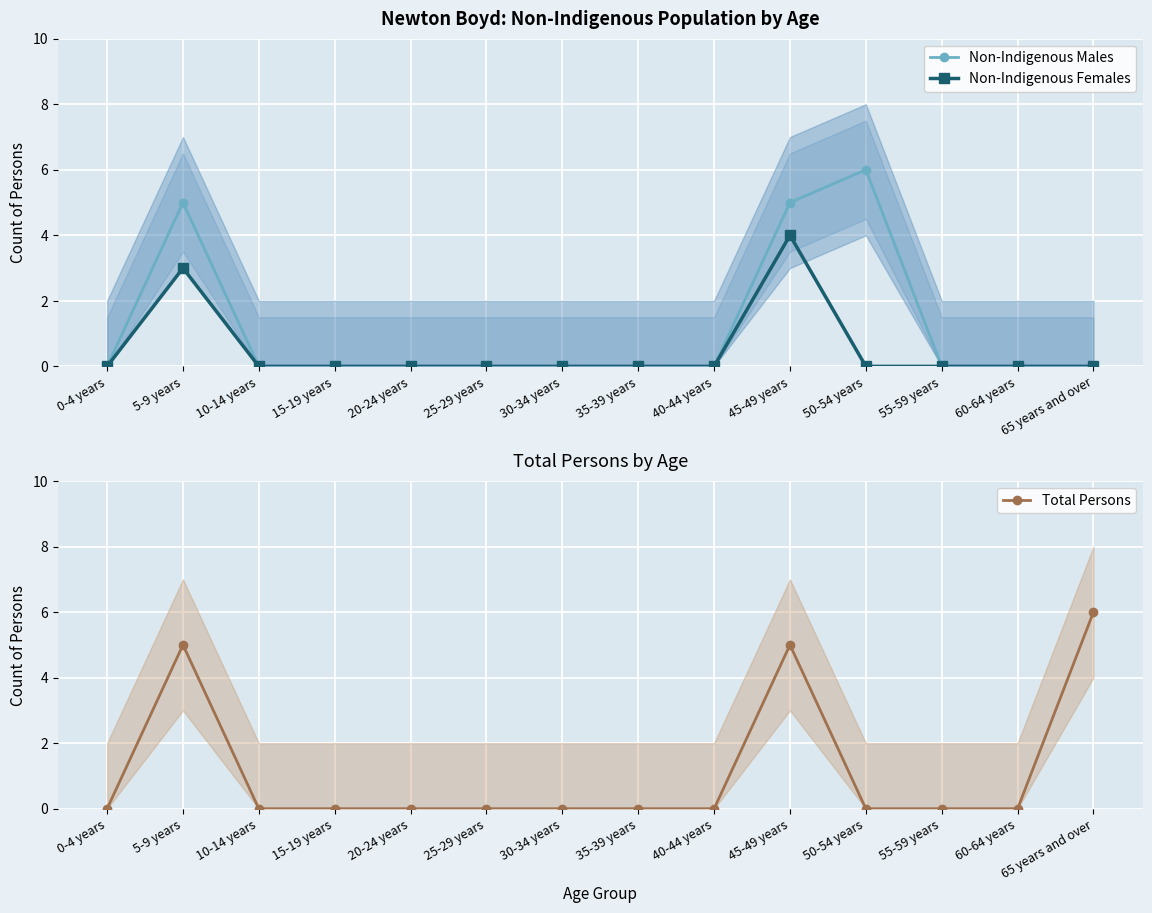

How many lines are shown in the chart?

3